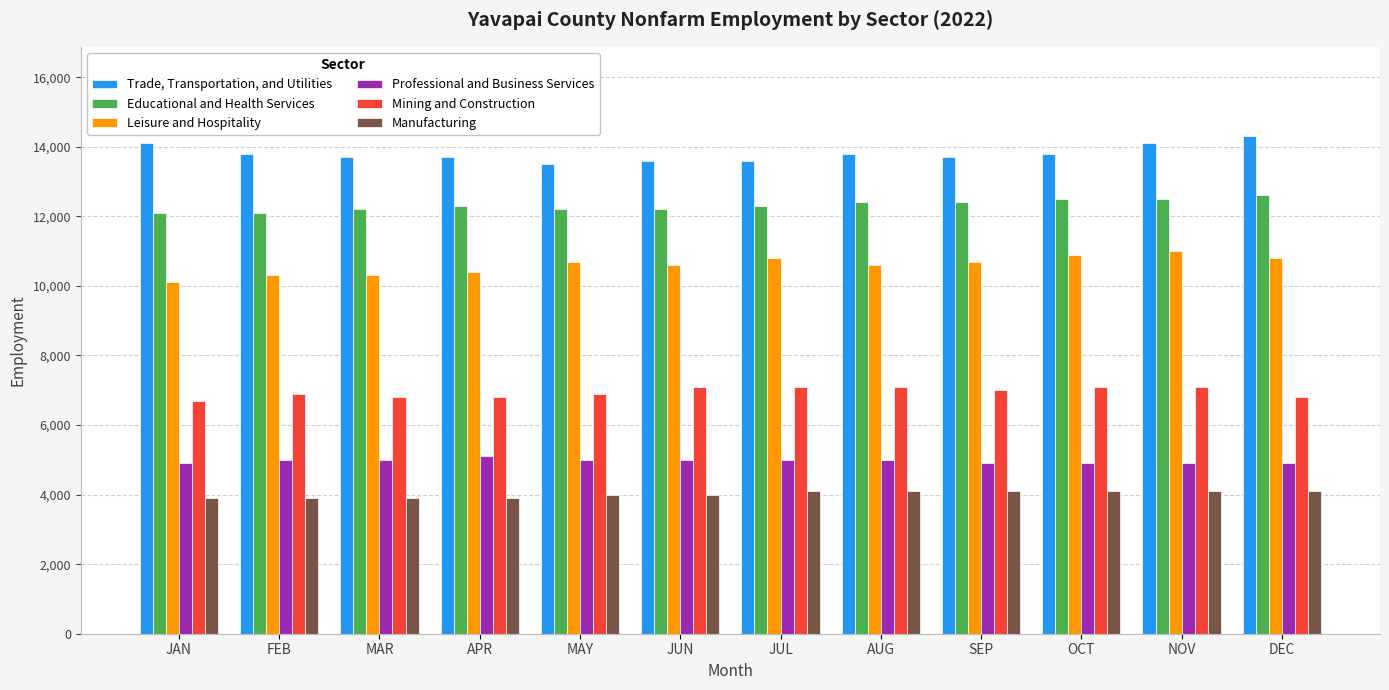

How many groups of bars are there?

12